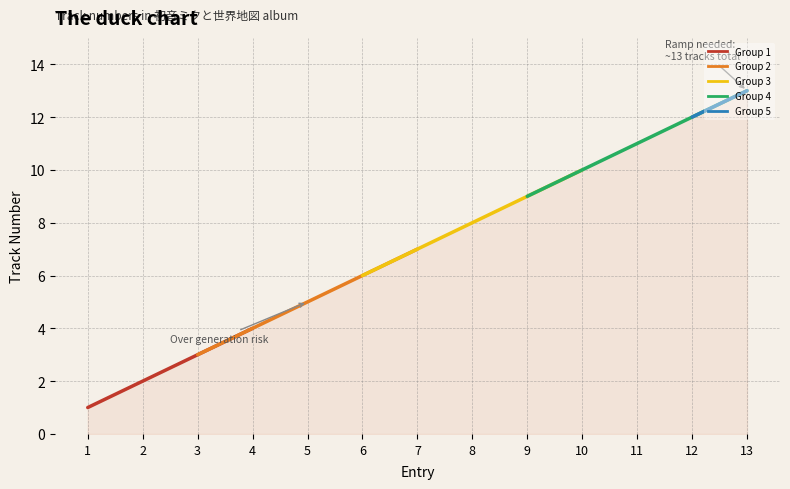

What is the greatest value displayed?

13